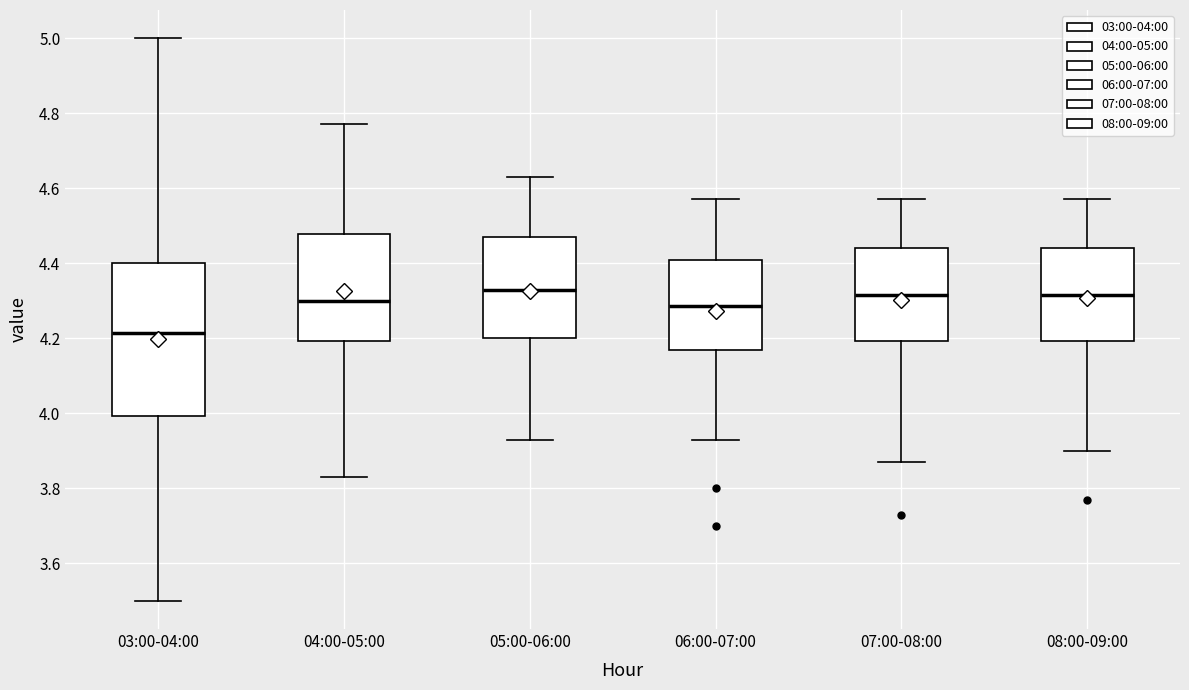

Reading left to right, read every box against the y-axis: the position of its median line, the range the box covers, and the ends of its whiskers. The values are not printed on the chart, so give them approximately, as read against the axis.

03:00-04:00: median 4.22, box 4.00 to 4.40, whiskers 3.50 to 5.00
04:00-05:00: median 4.30, box 4.20 to 4.48, whiskers 3.84 to 4.78
05:00-06:00: median 4.34, box 4.20 to 4.48, whiskers 3.94 to 4.64
06:00-07:00: median 4.28, box 4.18 to 4.40, whiskers 3.94 to 4.58
07:00-08:00: median 4.32, box 4.20 to 4.44, whiskers 3.88 to 4.58
08:00-09:00: median 4.32, box 4.20 to 4.44, whiskers 3.90 to 4.58